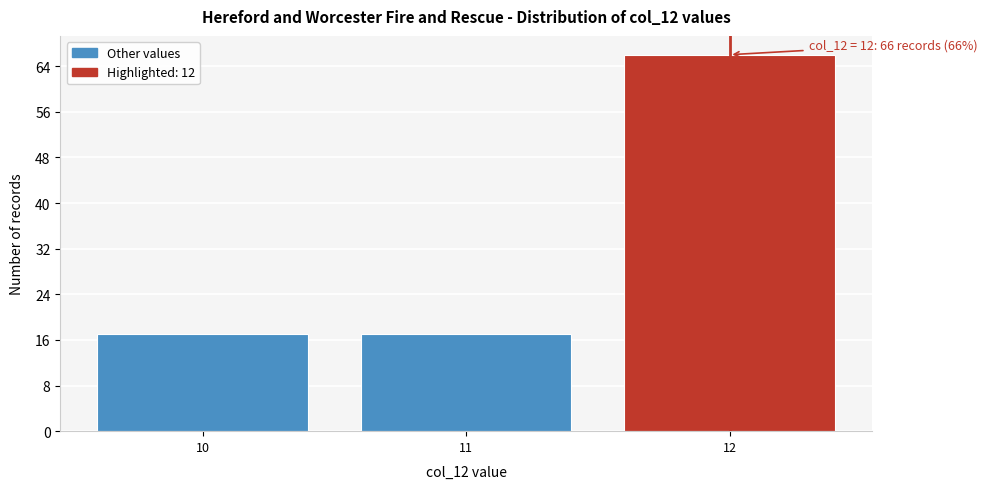

Reading right to left, transcribe all the data shown in this chart.

66	17	17